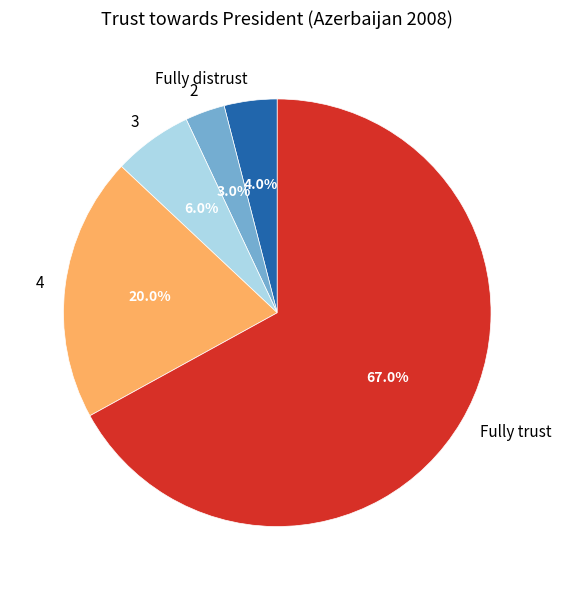

Is it true that 4 is 9% of the pie?

False